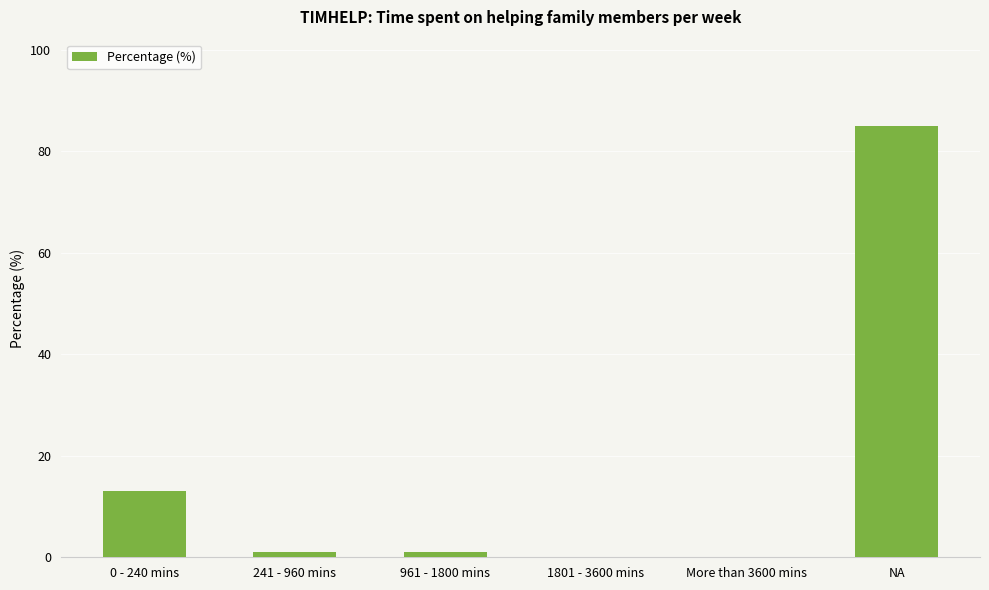

What is the sum of the values at NA and 0 - 240 mins?

98